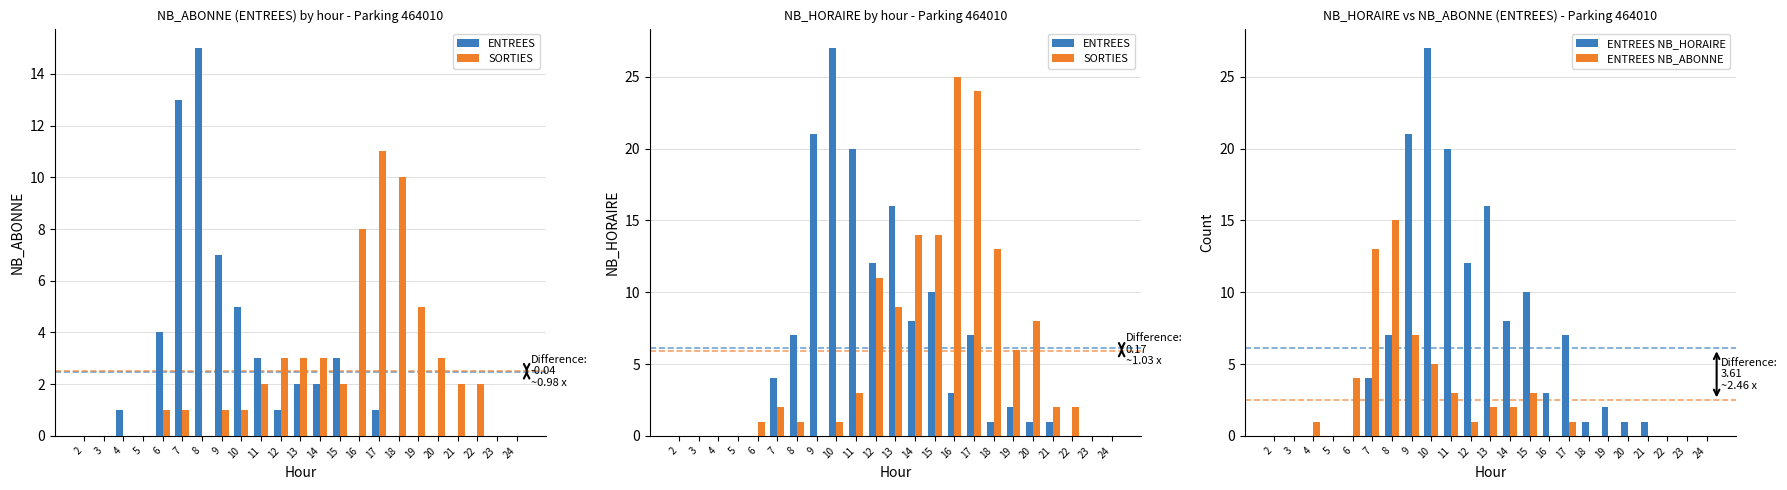

Which category has the highest value across all series?

10